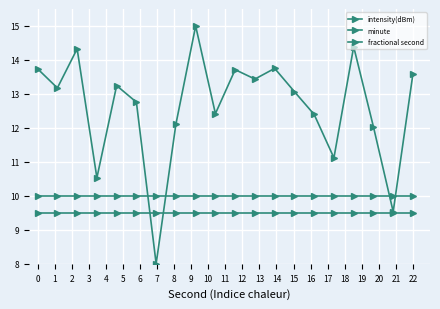

Does the chart display data point markers on the line(s)?

Yes